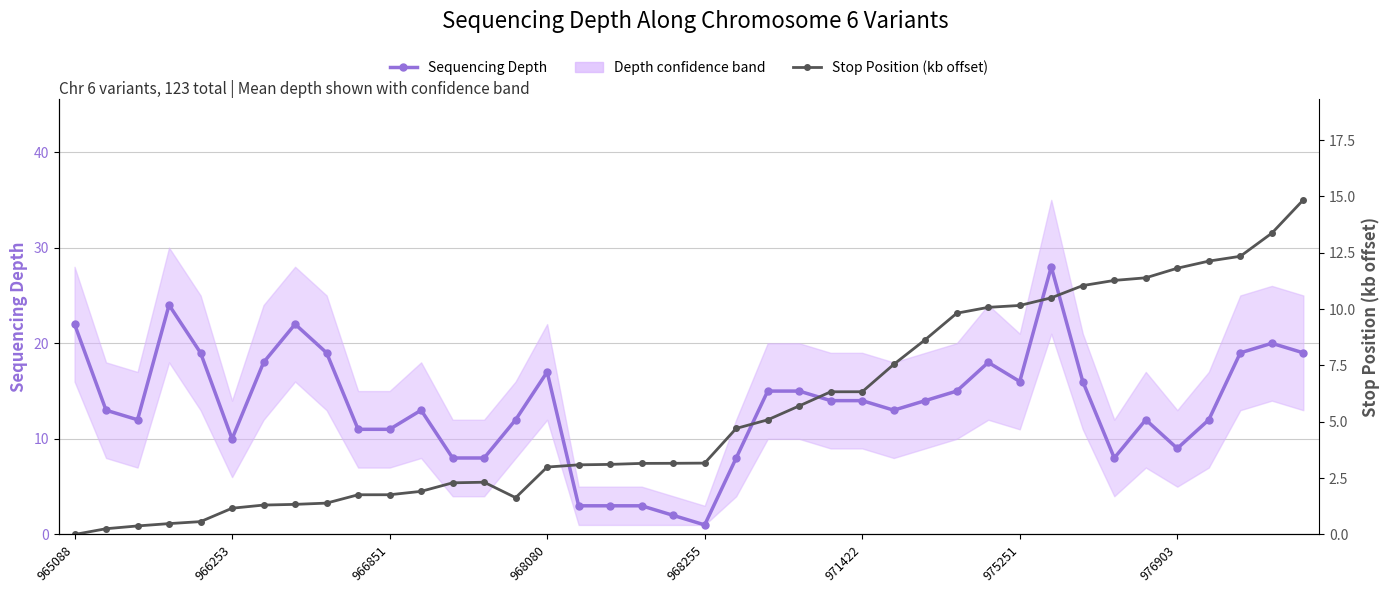

How many intersections are there between Sequencing Depth and Stop Position (kb offset)?

6